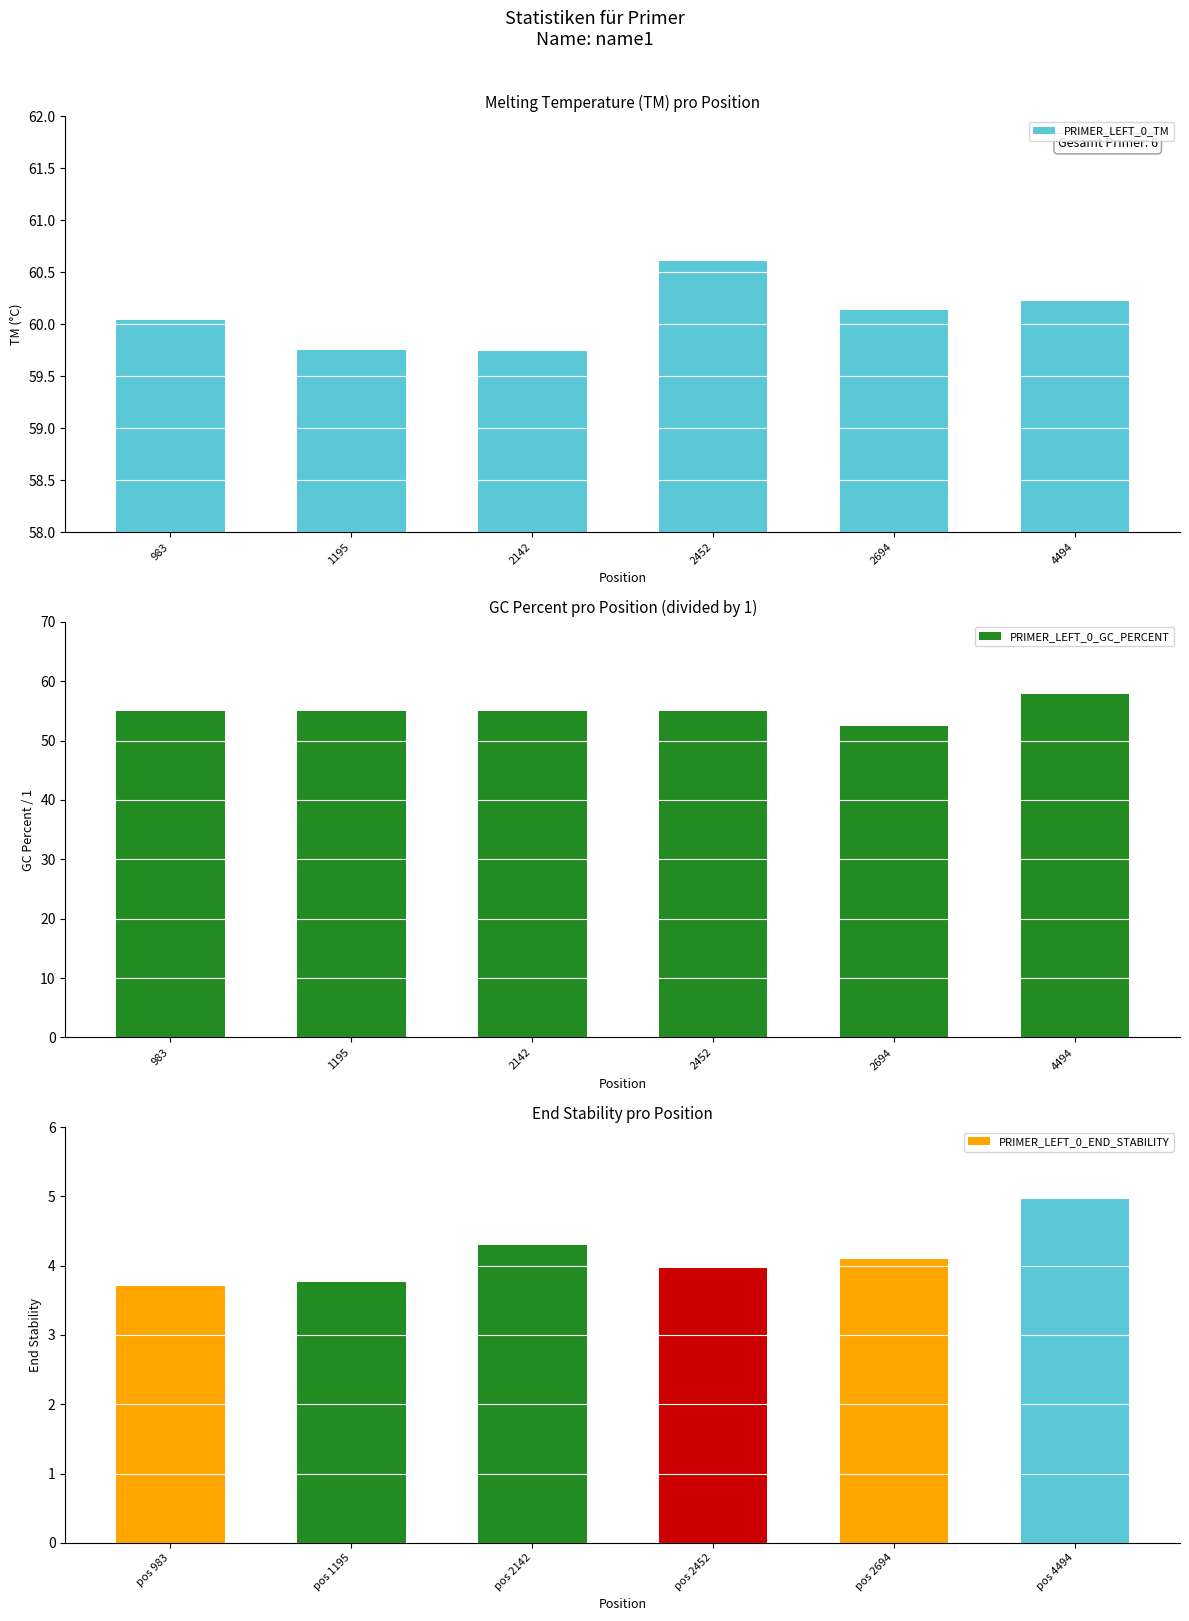

How many series are shown in this chart?

3